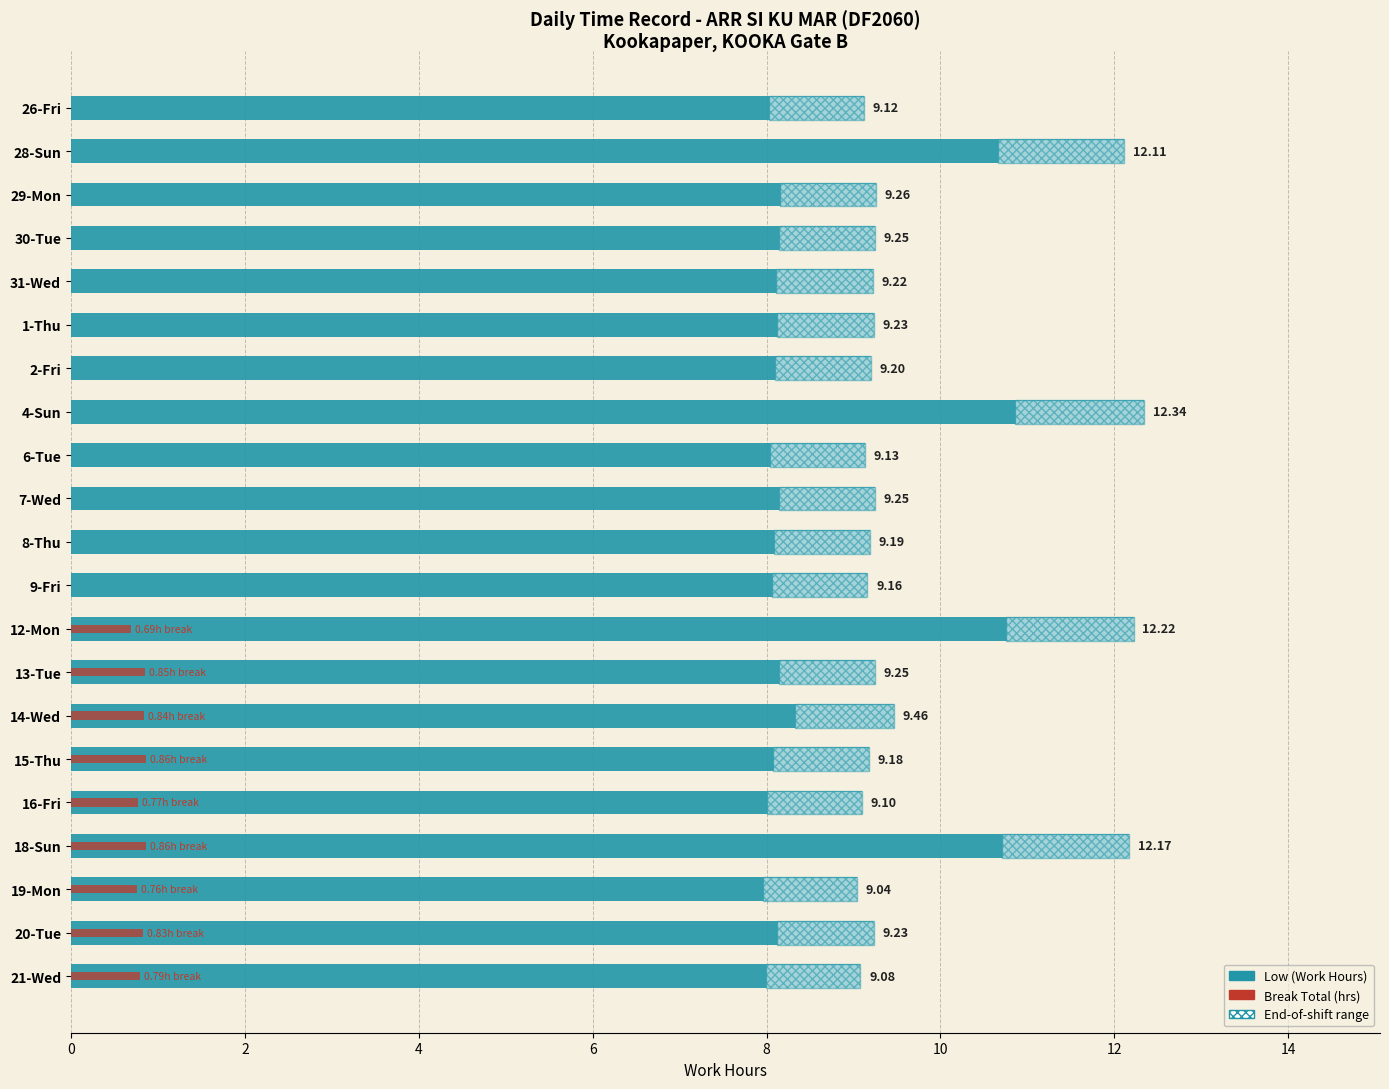

At how many categories does at least one series exceed 2?

21